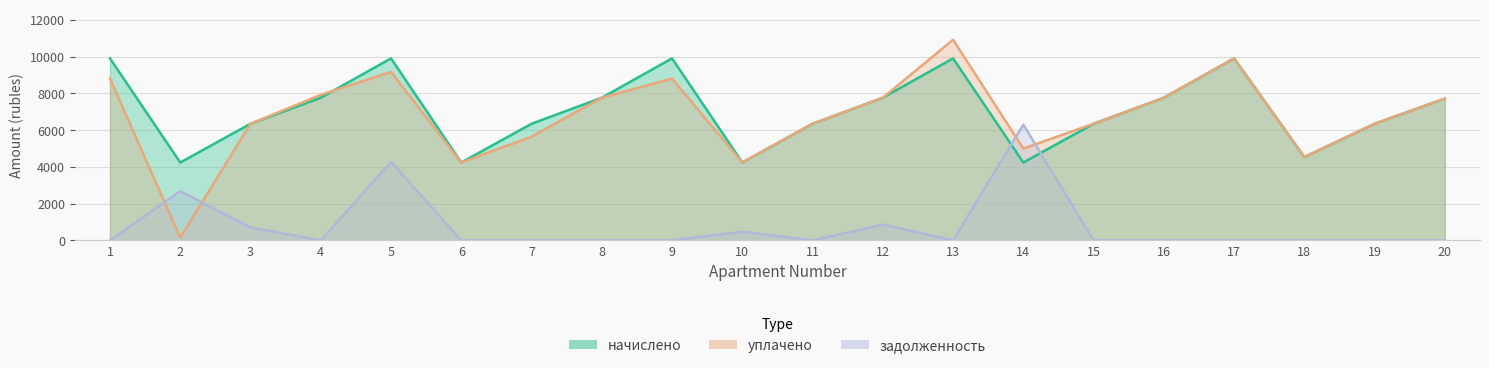

Reading left to right, what are all the values shown in this chart?

начислено: 1=9907.2	2=4239.4	3=6347.4	4=7764.5	5=9907.2	6=4239.4	7=6347.5	8=7764.5	9=9907.2	10=4239.4	11=6347.5	12=7764.5	13=9907.2	14=4239.4	15=6347.5	16=7764.5	17=9907.2	18=4536.3	19=6347.5	20=7718.4
уплачено: 1=8806.4	2=150.0	3=6347.4	4=7921.0	5=9169.2	6=4239.4	7=5642.2	8=7764.5	9=8806.4	10=4239.4	11=6347.5	12=7764.5	13=10922.0	14=5000.0	15=6347.5	16=7764.5	17=9907.2	18=4536.3	19=6347.5	20=7718.4
задолженность: 1=0.0	2=2676.2	3=705.3	4=0.0	5=4271.6	6=0.0	7=0.0	8=0.0	9=0.0	10=471.0	11=0.0	12=862.7	13=0.0	14=6300.2	15=0.0	16=0.0	17=0.0	18=0.0	19=0.0	20=0.0